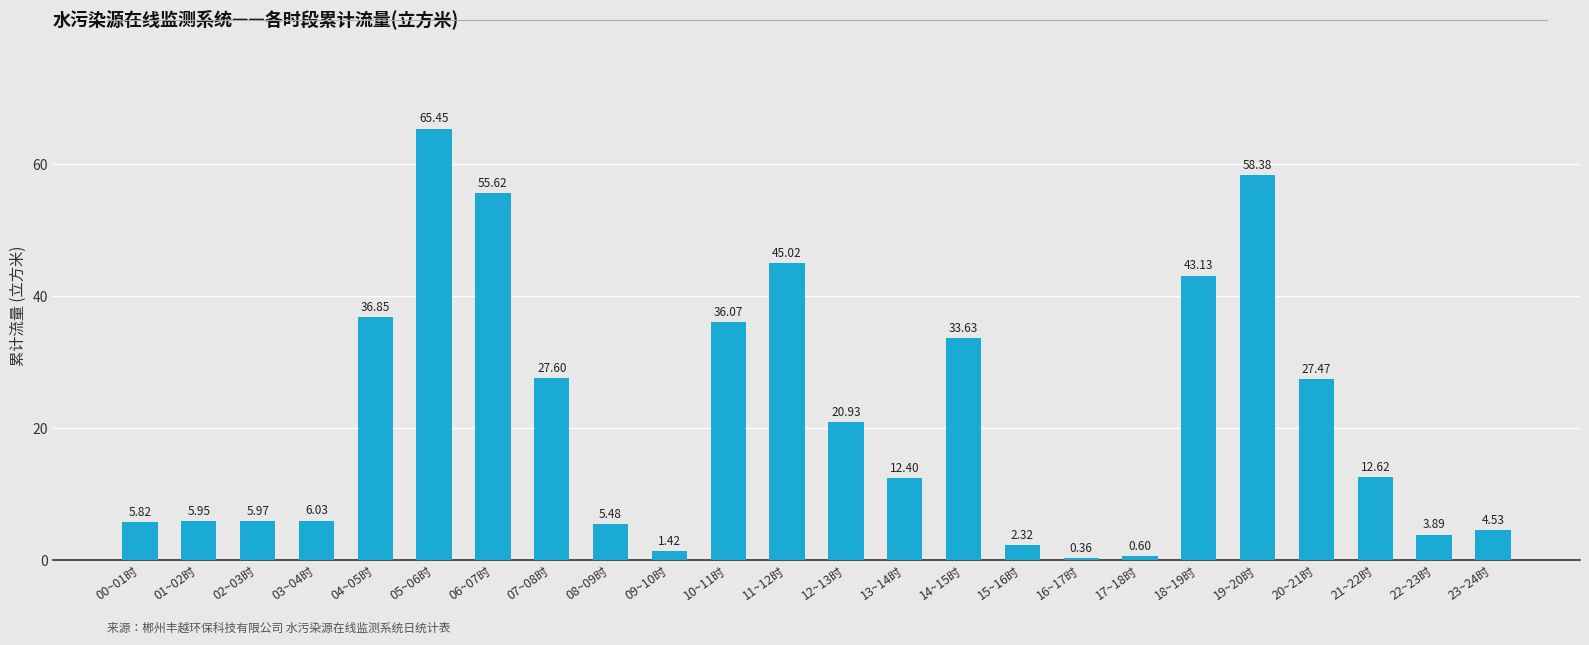

True or false: the data shows 8.4 at 00~01时.

False